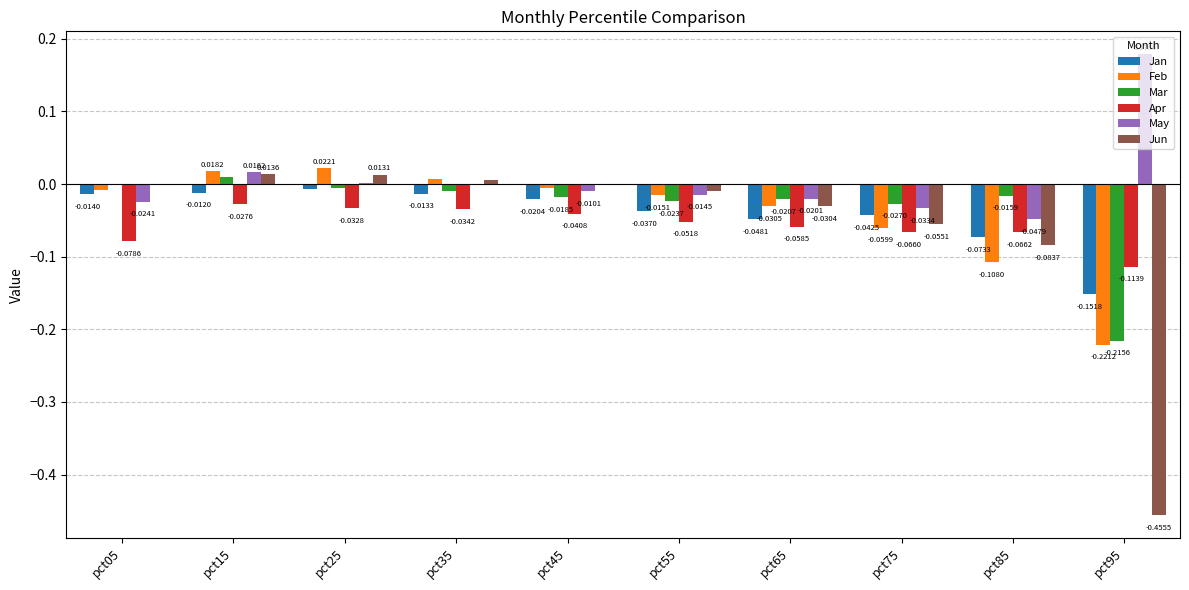

What is the difference between the Jan values at pct65 and pct95?

0.1